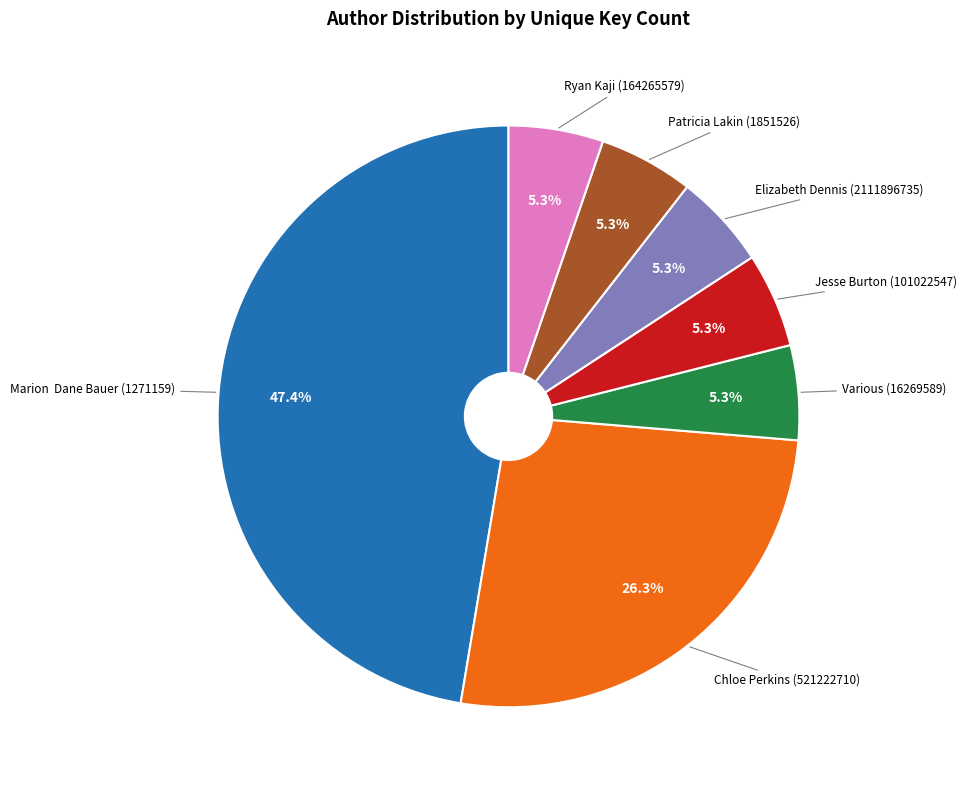

Is there a majority slice in this chart?

No